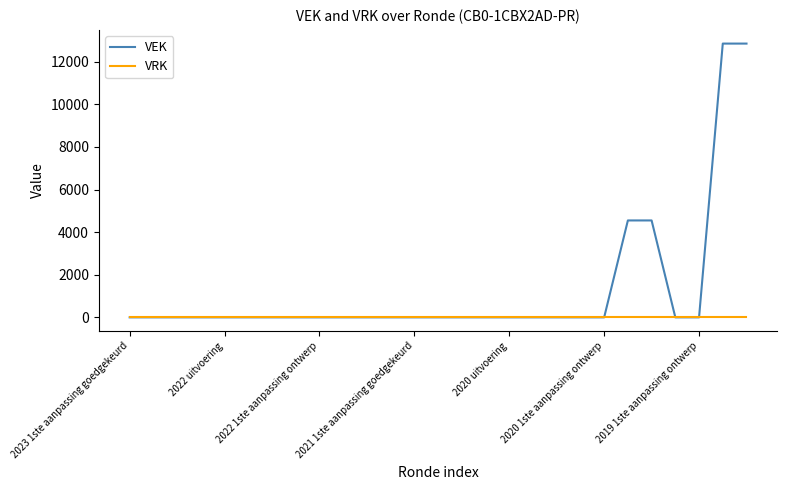

What is the maximum value for VEK?

12854